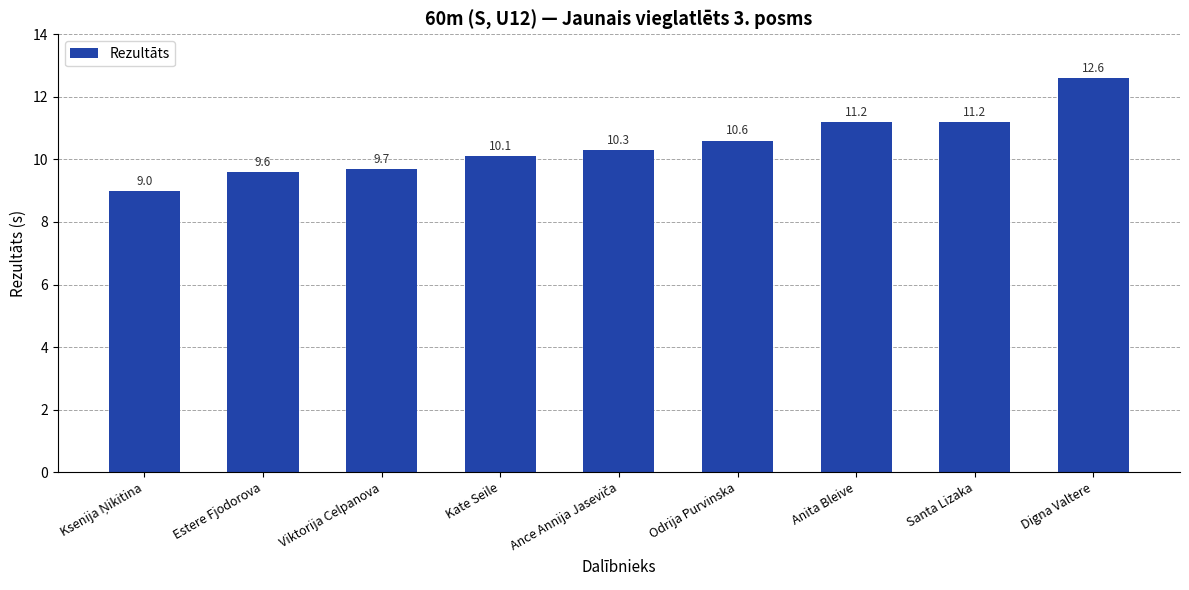

How many distinct data groups are displayed?

1